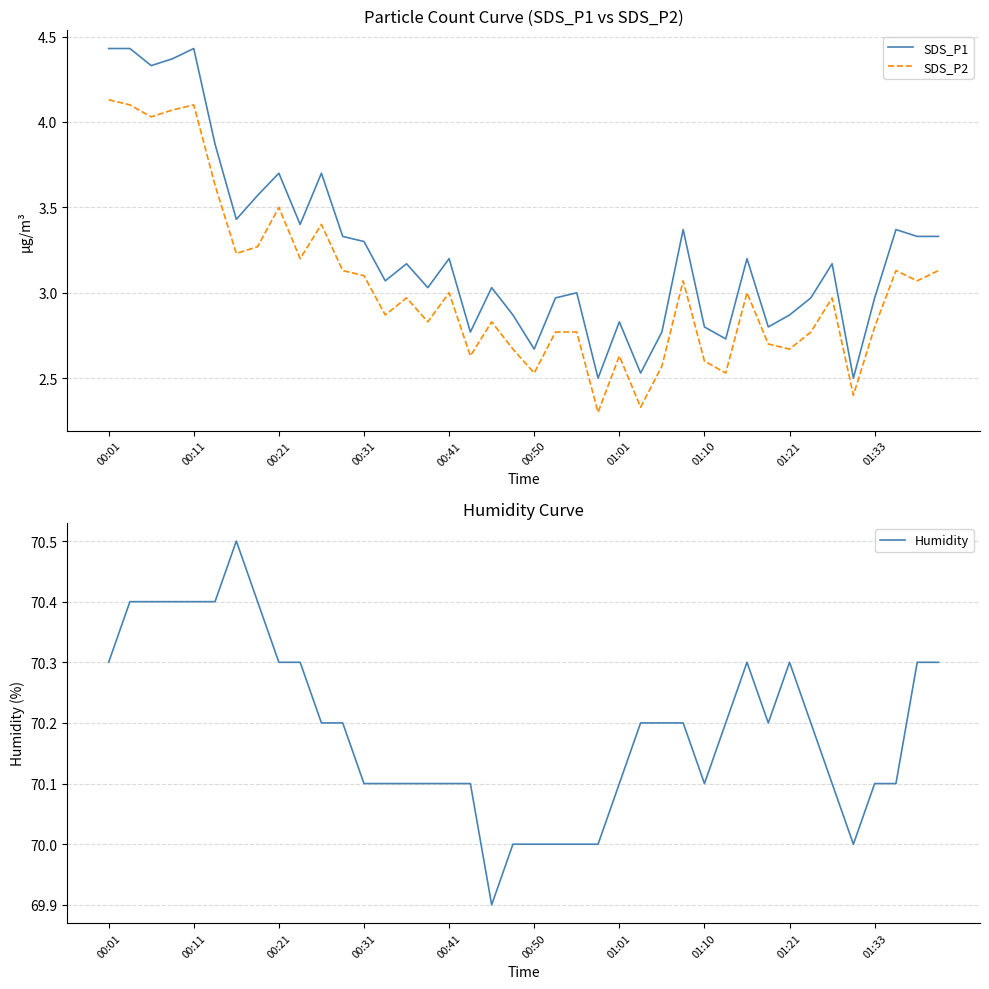

Is it true that SDS_P1 equals 5.1 at 30?

False